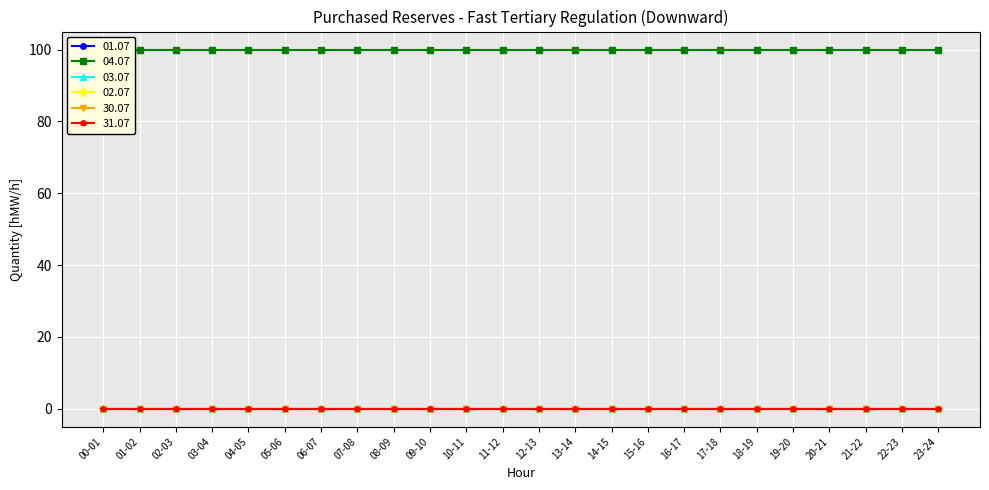

Rank the series at 09-10 from highest to lowest value.

04.07, 01.07, 03.07, 02.07, 30.07, 31.07